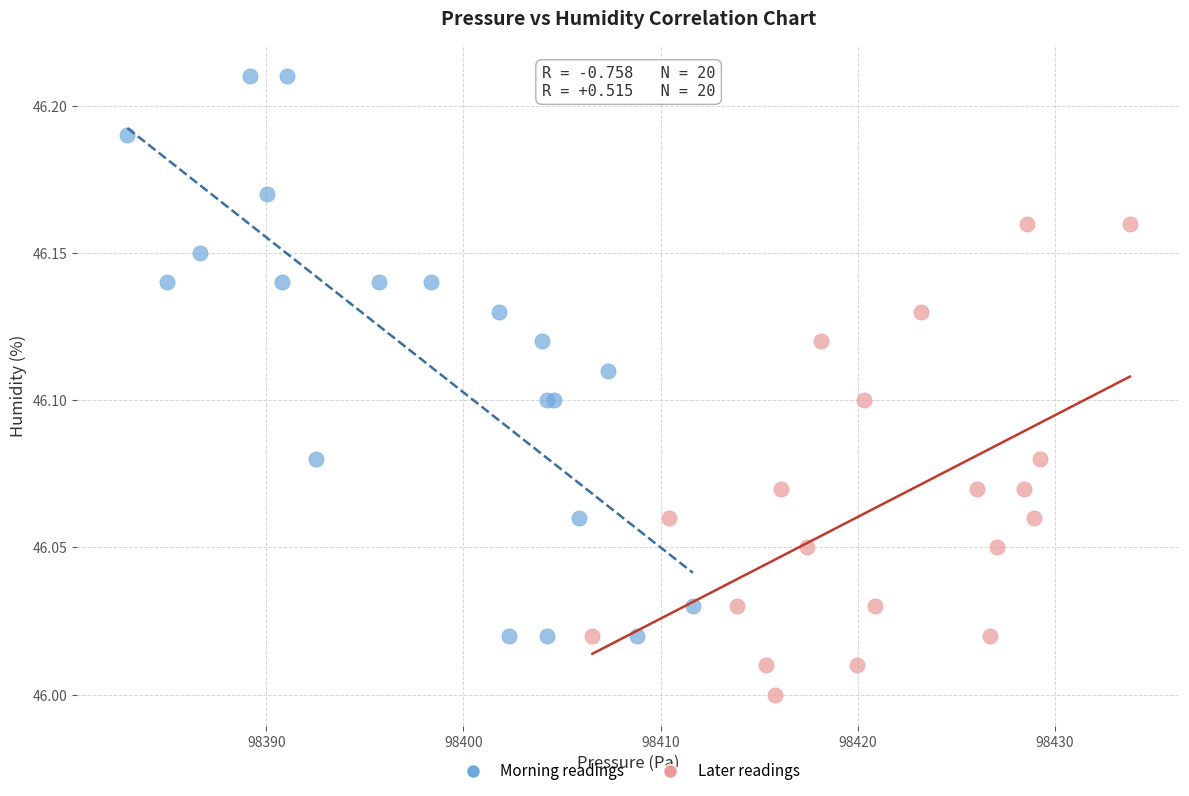

Which series reaches the maximum Y coordinate?

Morning readings